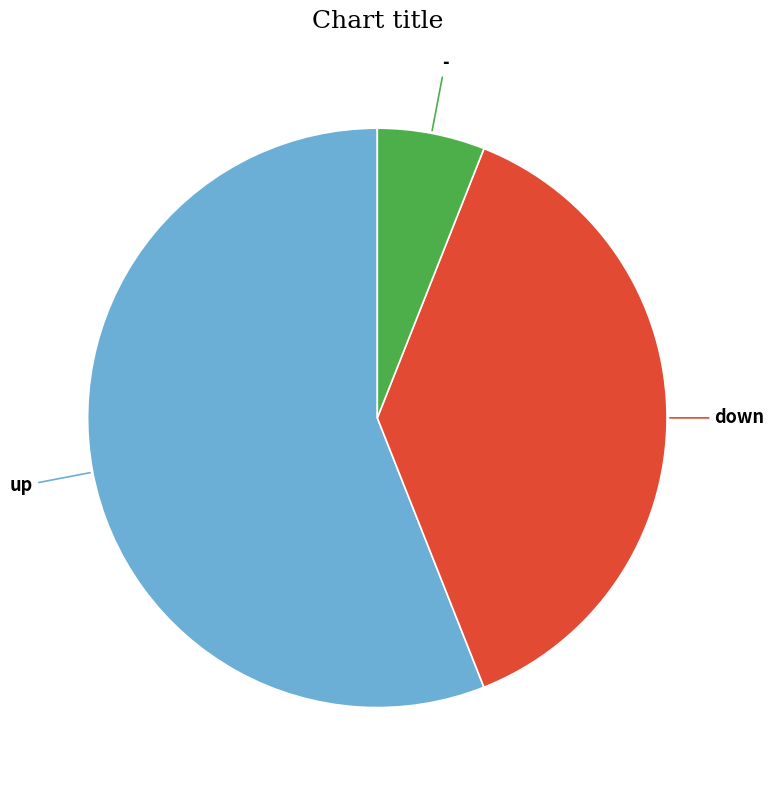

Is there any slice that represents more than half of the pie?

Yes